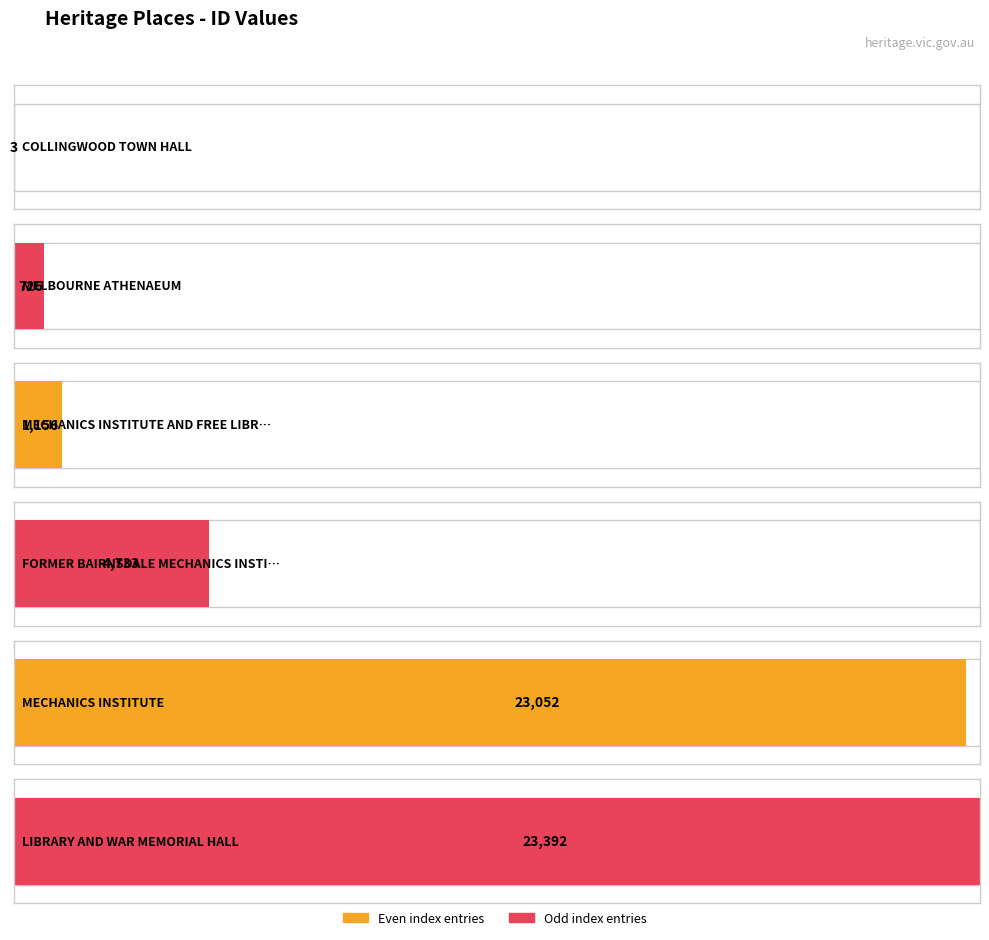

What position from the left is LIBRARY AND WAR MEMORIAL HALL?

6